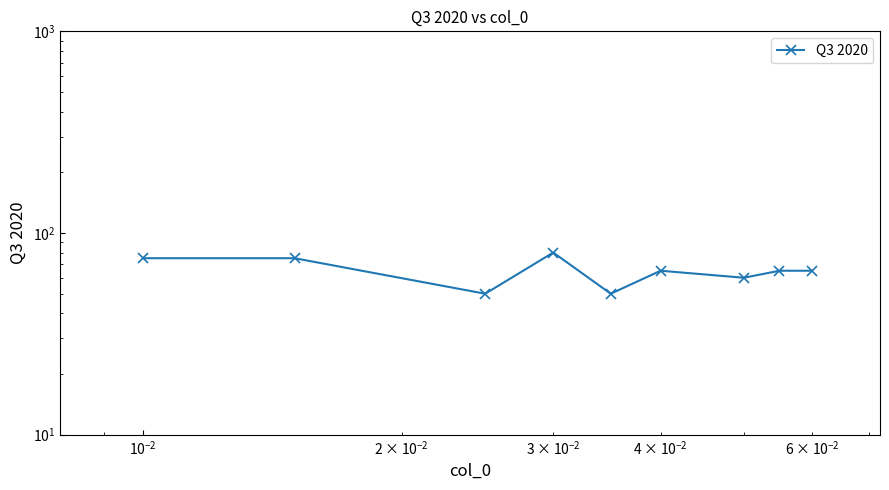

What is the difference between the second highest and minimum values?

25